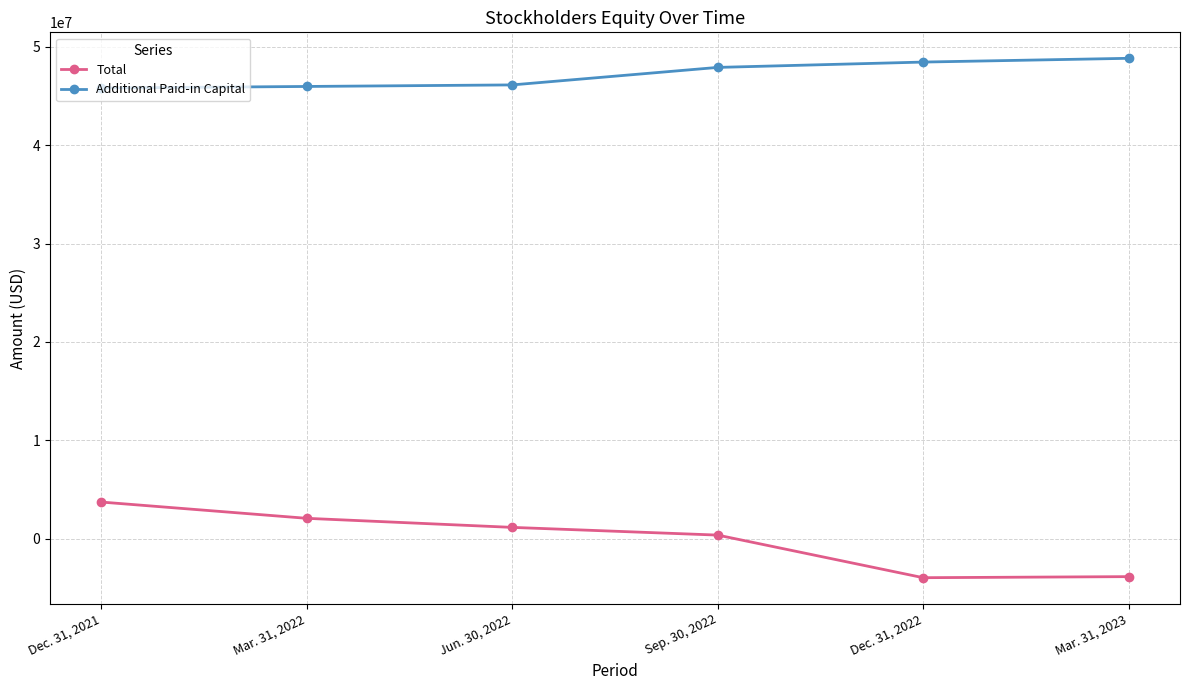

What are all the series names shown in the legend?

Total, Additional Paid-in Capital